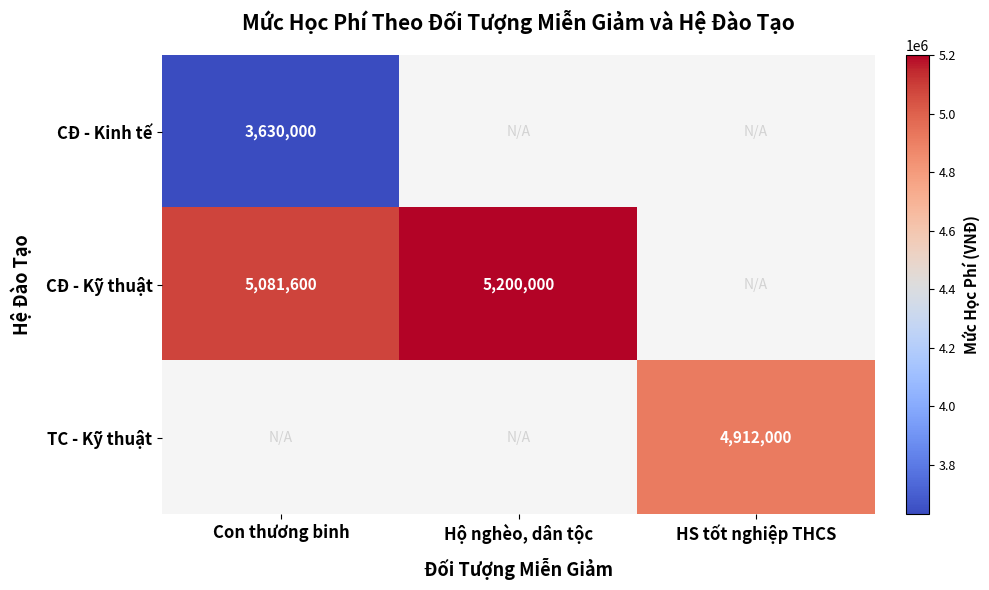

Is the value of CĐ - Kỹ thuật at Hộ nghèo, dân tộc greater than the value of CĐ - Kinh tế at Con thương binh?

Yes